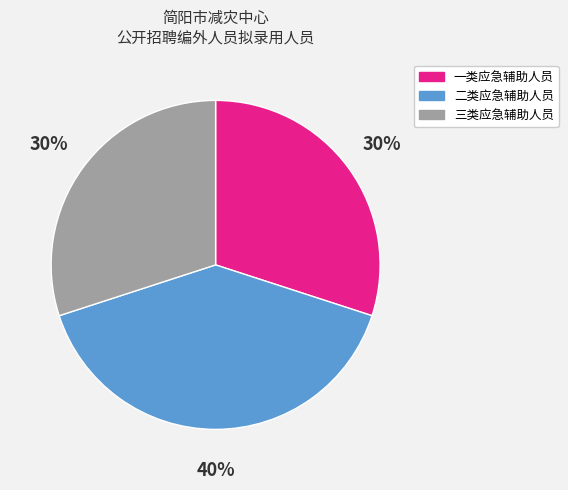

Combined, do 一类应急辅助人员 and 二类应急辅助人员 account for over 50%?

Yes